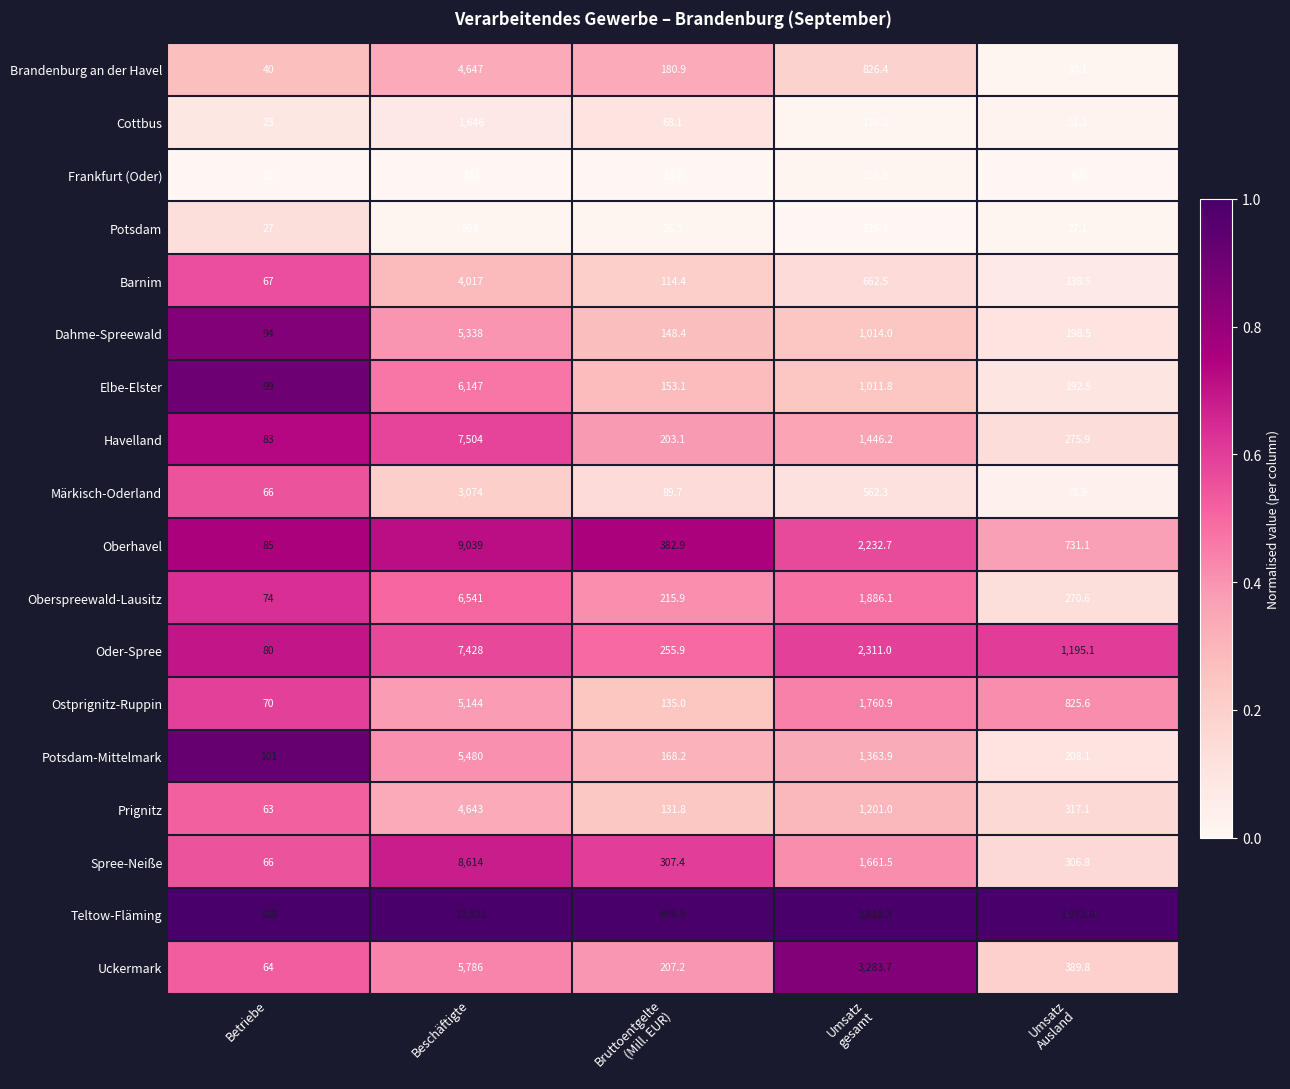

The value of Uckermark at Beschäftigte is 5786.0. True or false?

True